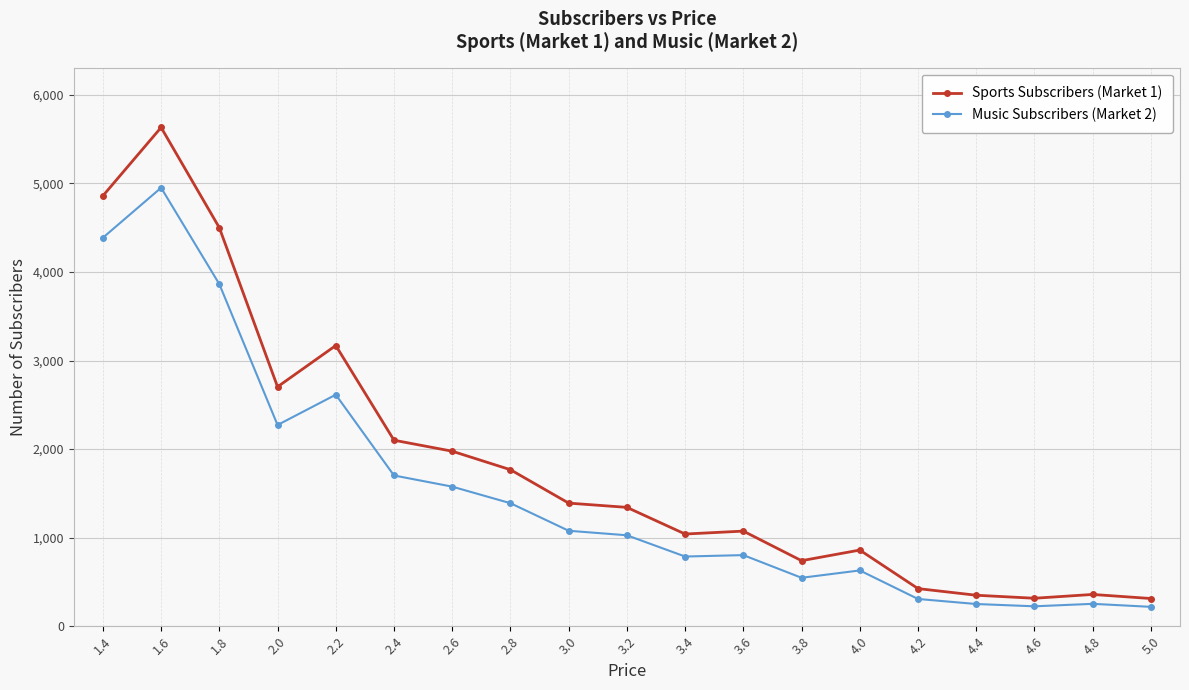

True or false: Music Subscribers (Market 2) has more than 1 points higher than both neighbors.

True